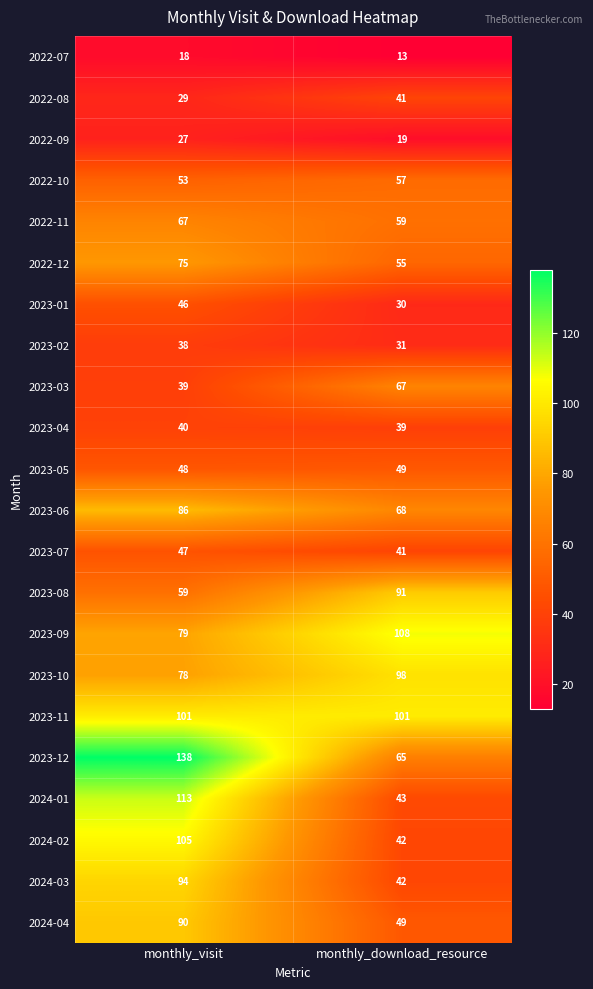

What is the approximate value of 2022-09 at monthly_download_resource?

19